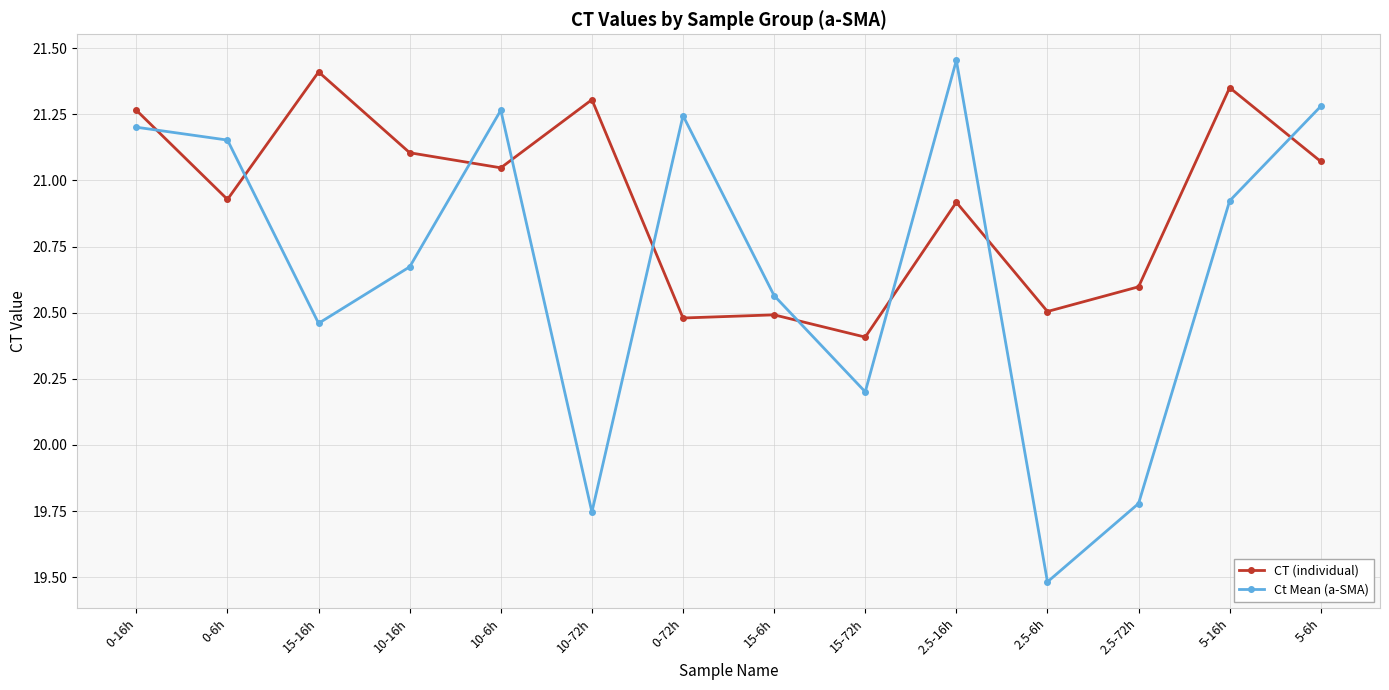

Which series ends up on top after the final intersection of Ct Mean (a-SMA) and CT (individual)?

Ct Mean (a-SMA)